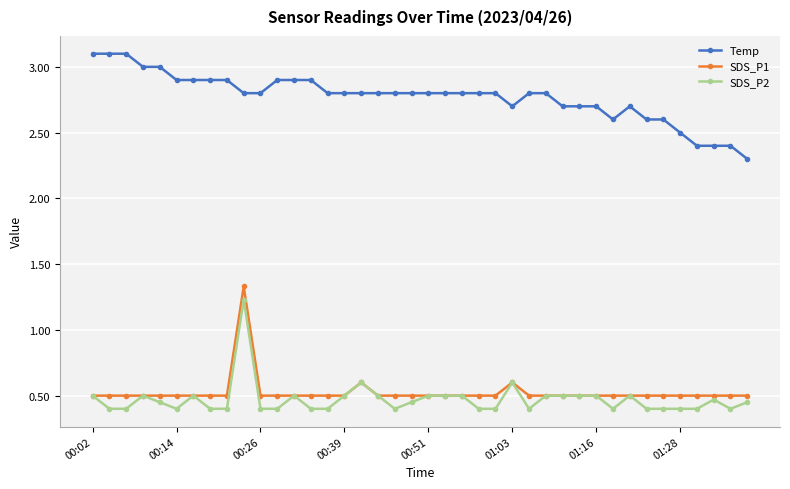

Which series has the largest total across all categories?

Temp